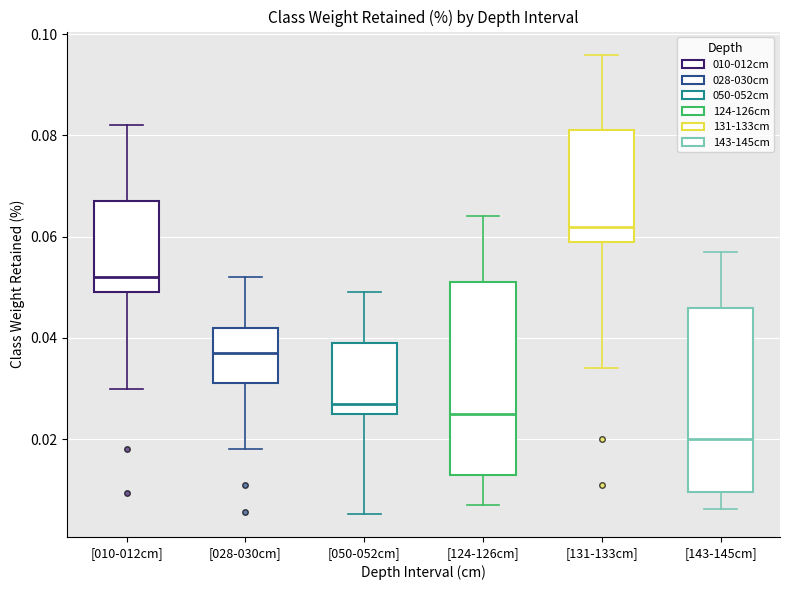

Which box has the highest median line?

[131-133cm]